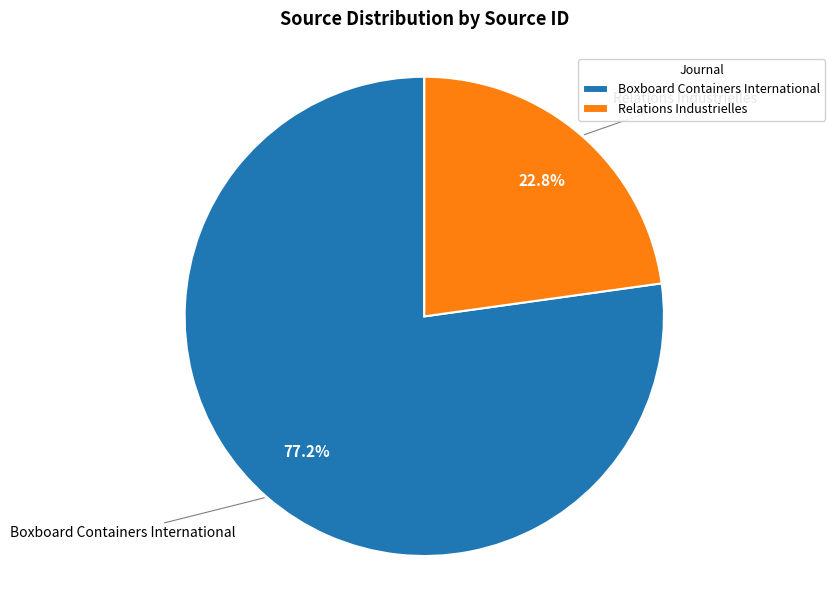

To the nearest percent, what is the difference between the Boxboard Containers International and Relations Industrielles slice percentages?

54%